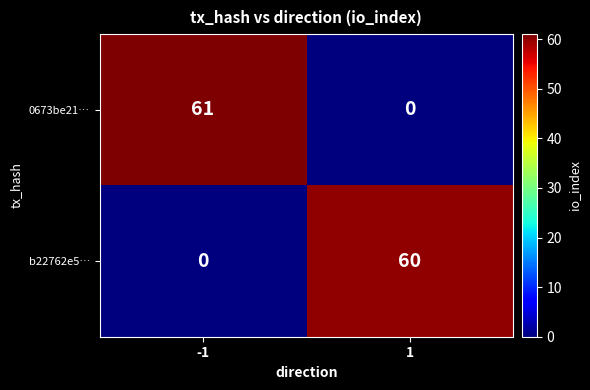

What is the difference between the highest and lowest values at 1?

60